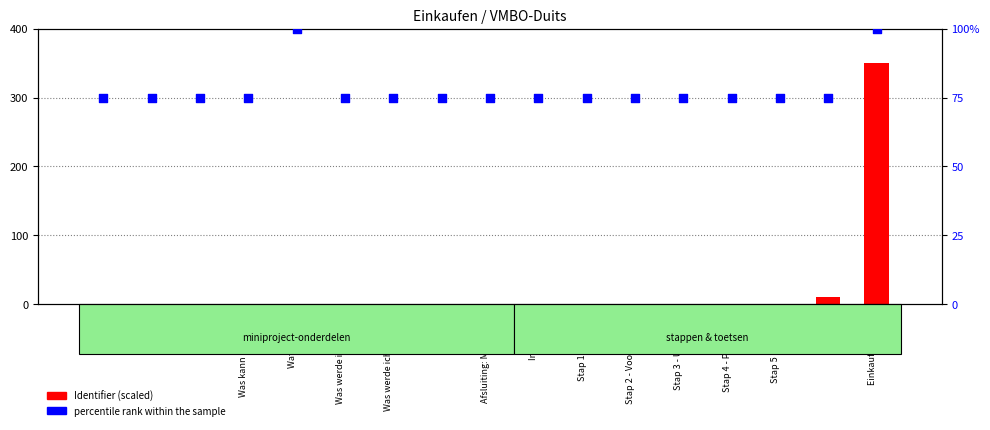

Which series has the largest total across all categories?

percentile rank within the sample